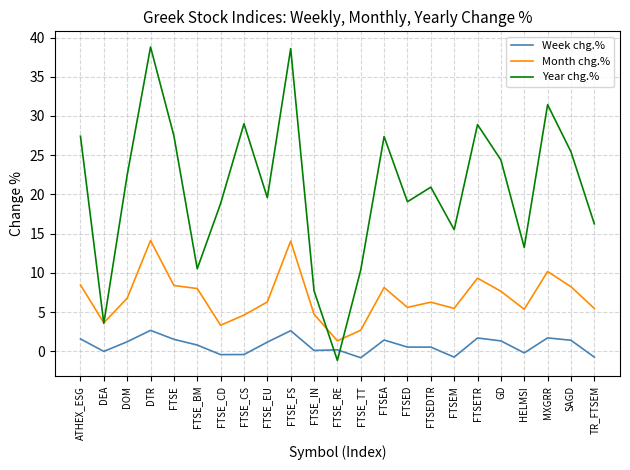

List the series in order of their overall mean, lowest first.

Week chg.%, Month chg.%, Year chg.%